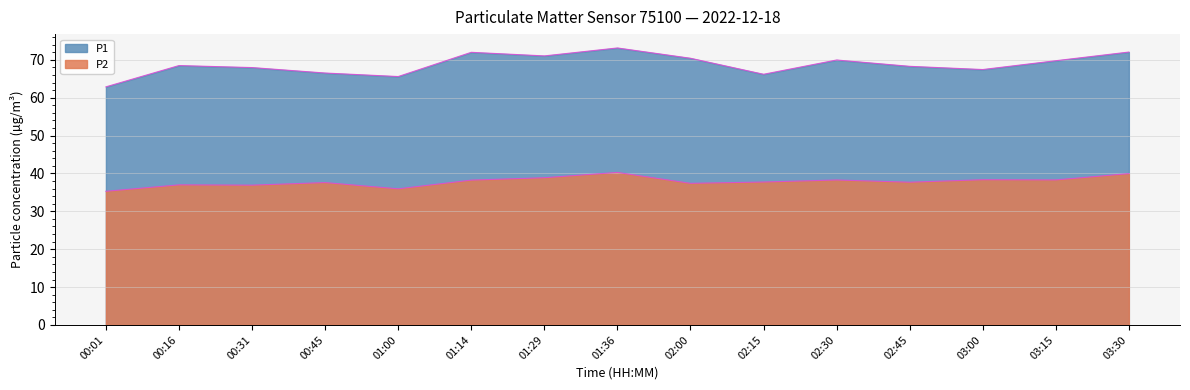

Between 01:36 and 01:29, which is larger?

01:36